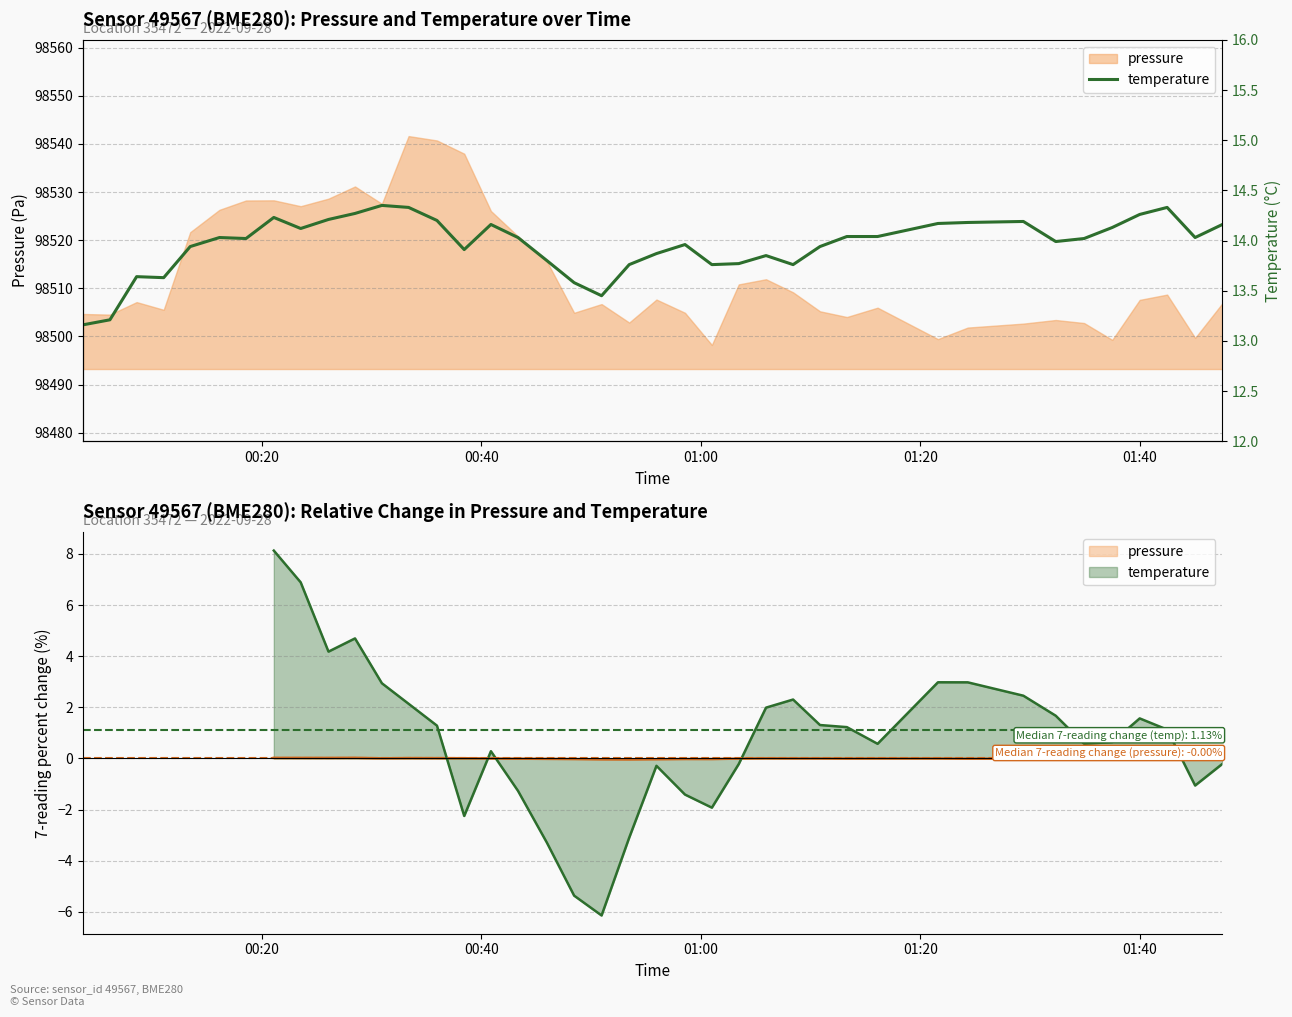

The value at 33 is 18.7. True or false?

False